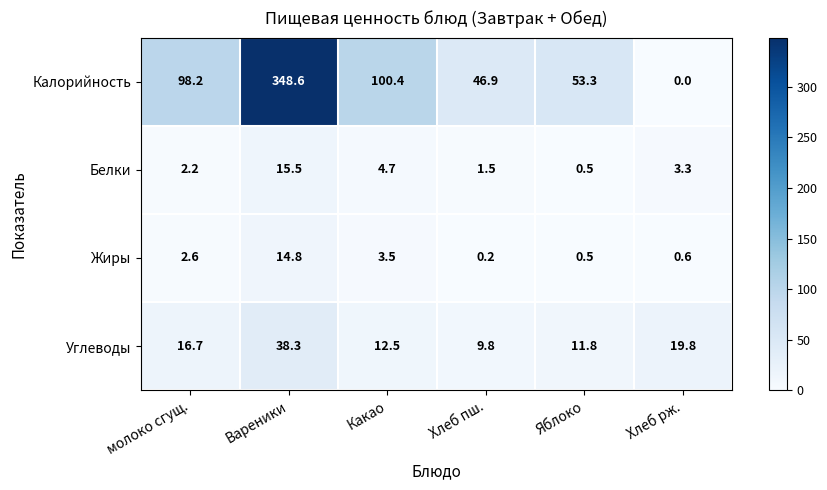

What is the sum of the Калорийность values at молоко сгущ. and Хлеб рж.?

98.2